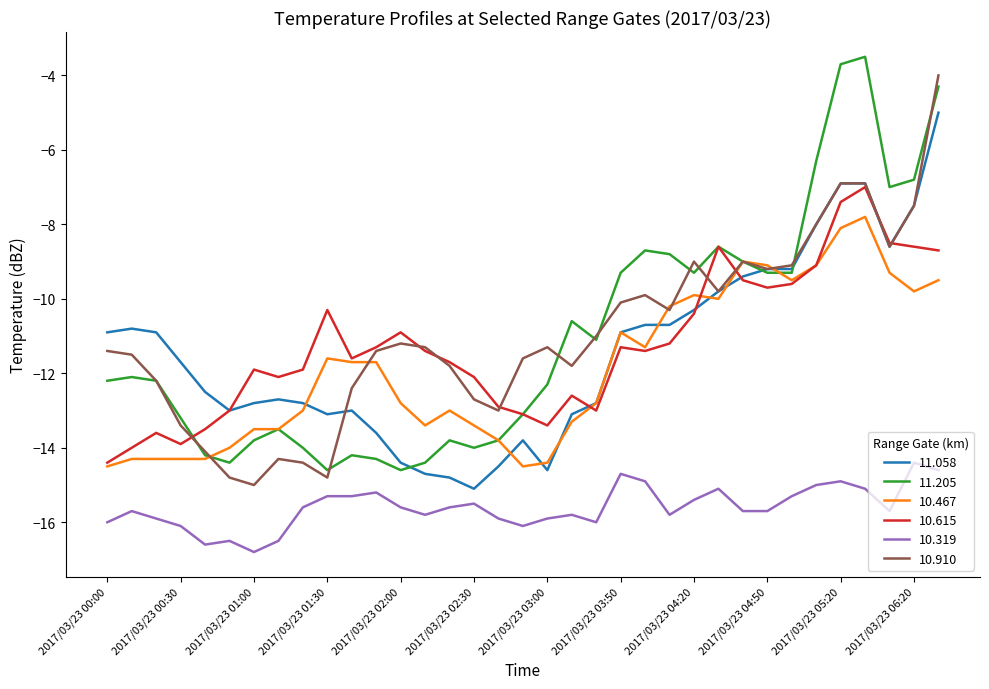

True or false: 10.319 and 11.058 intersect in this chart.

False